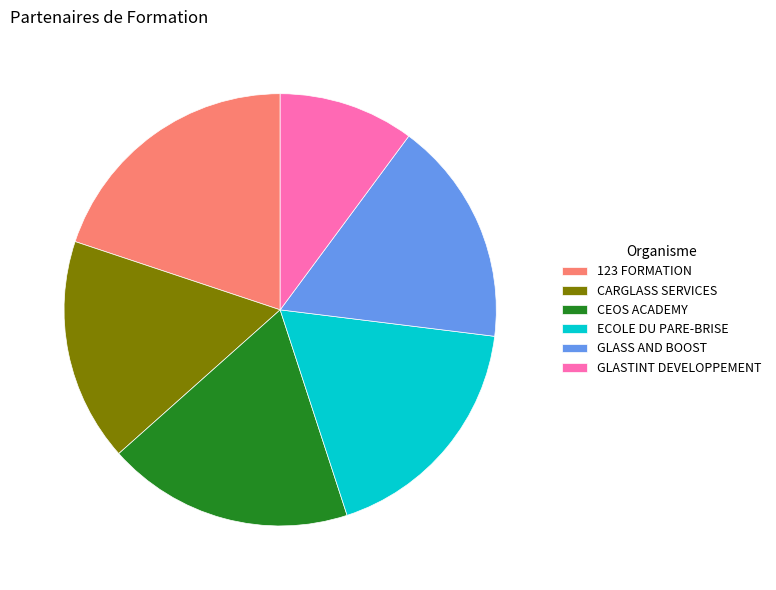

Does GLASS AND BOOST account for over 50% of the chart?

No